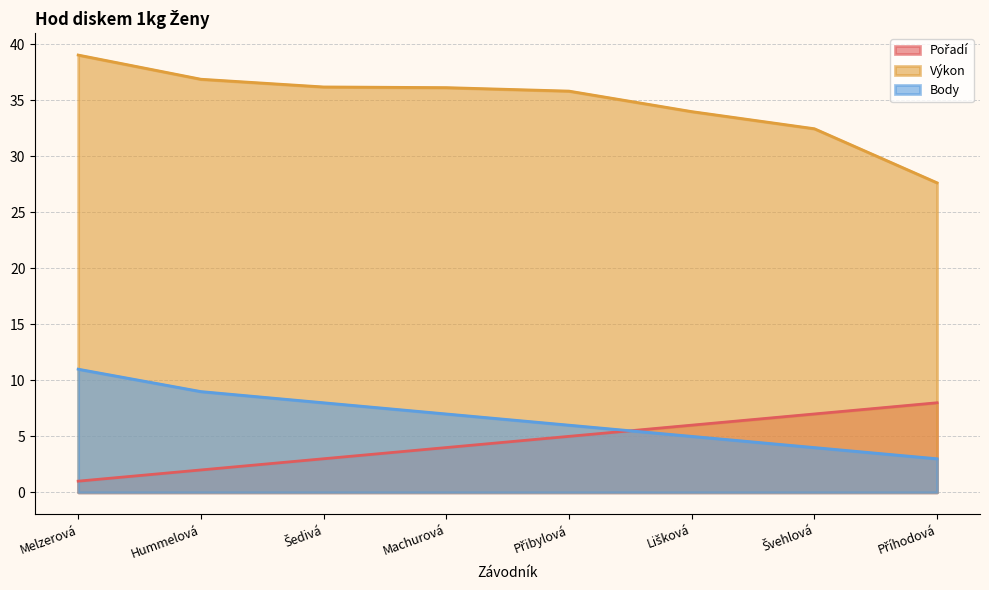

Between Machurová and Příhodová, which series saw the biggest shift?

Výkon